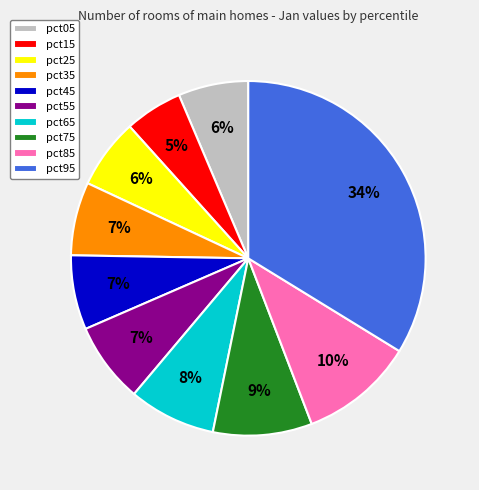

Does any single category account for the majority?

No